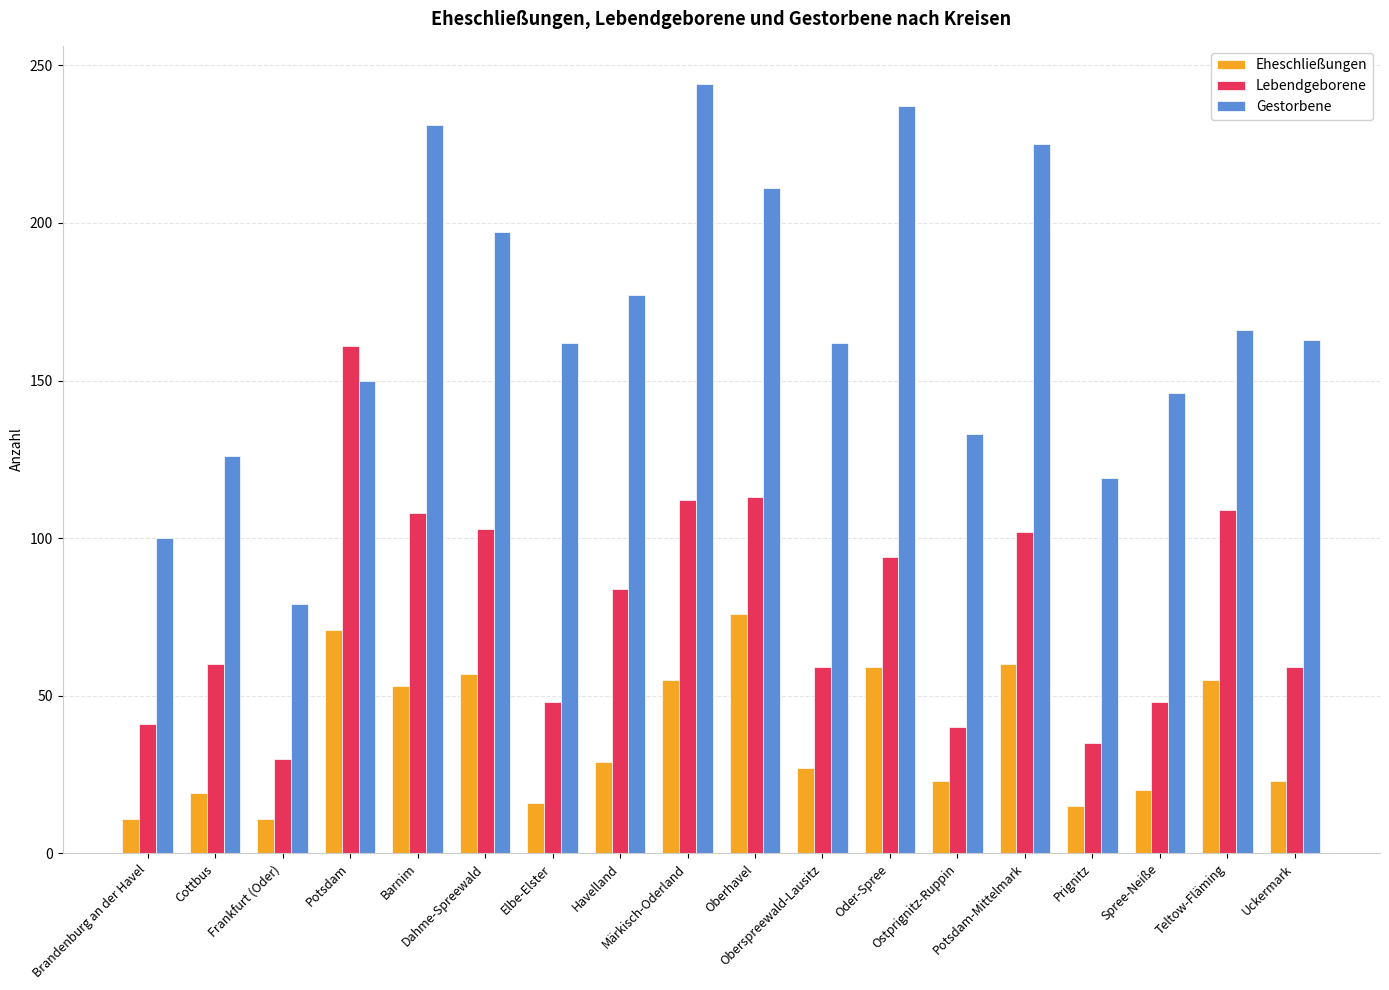

What is the approximate value of Lebendgeborene at Oder-Spree, to the nearest 5?

95